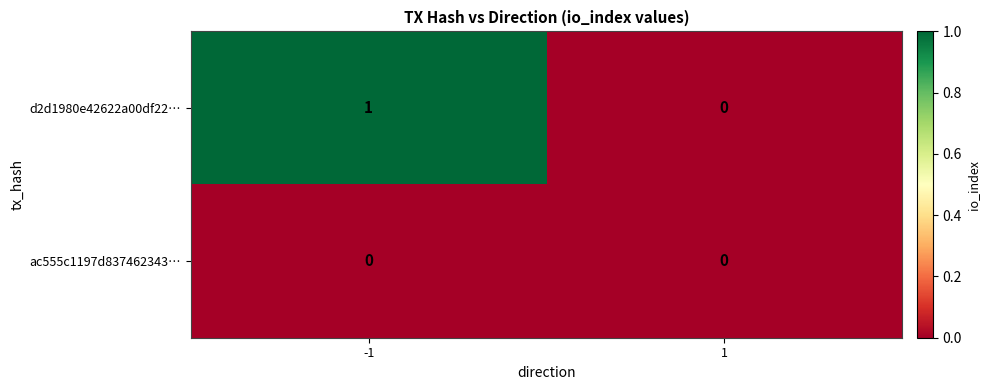

The value of ac555c1197d837462343… at 1 is 0. True or false?

True